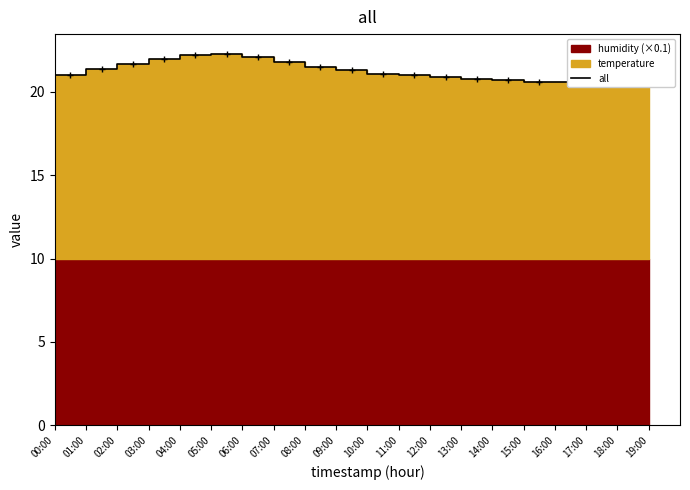

What is the greatest value displayed?

22.3